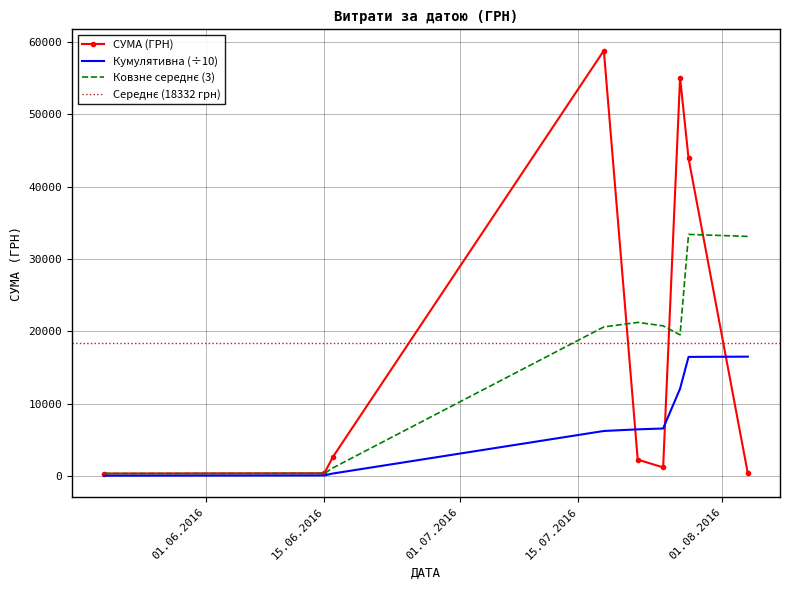

The value at 28.07.2016 is 24500.5. True or false?

False